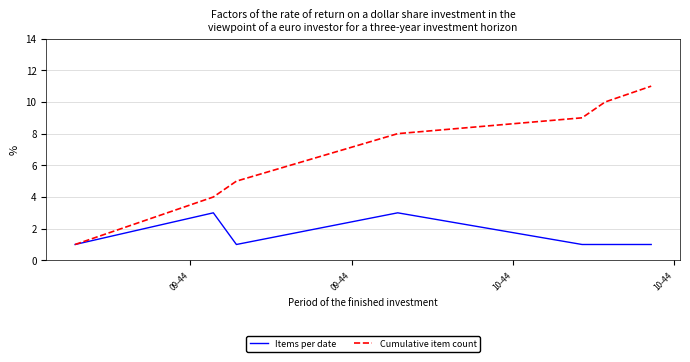

Which series has the largest total across all categories?

Cumulative item count